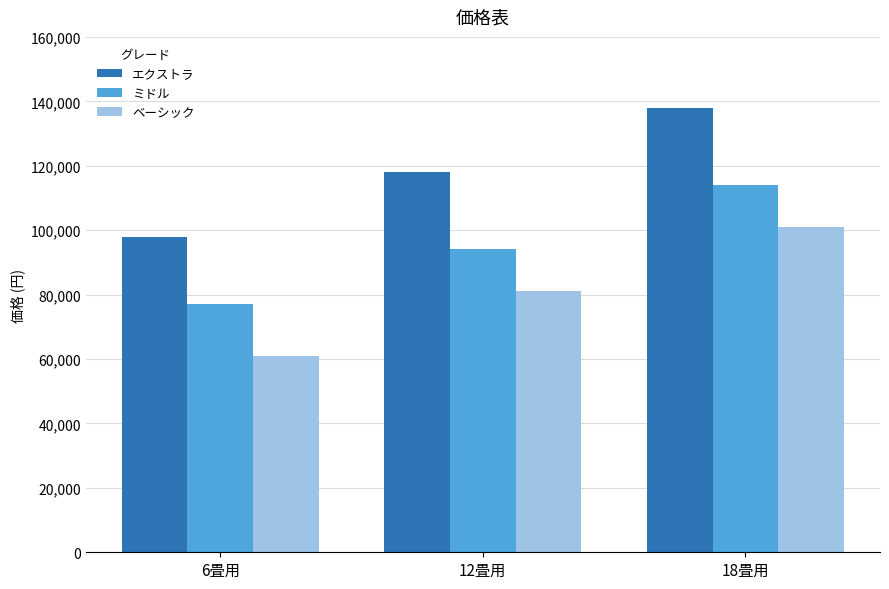

At which category does the chart reach its peak across all series?

18畳用